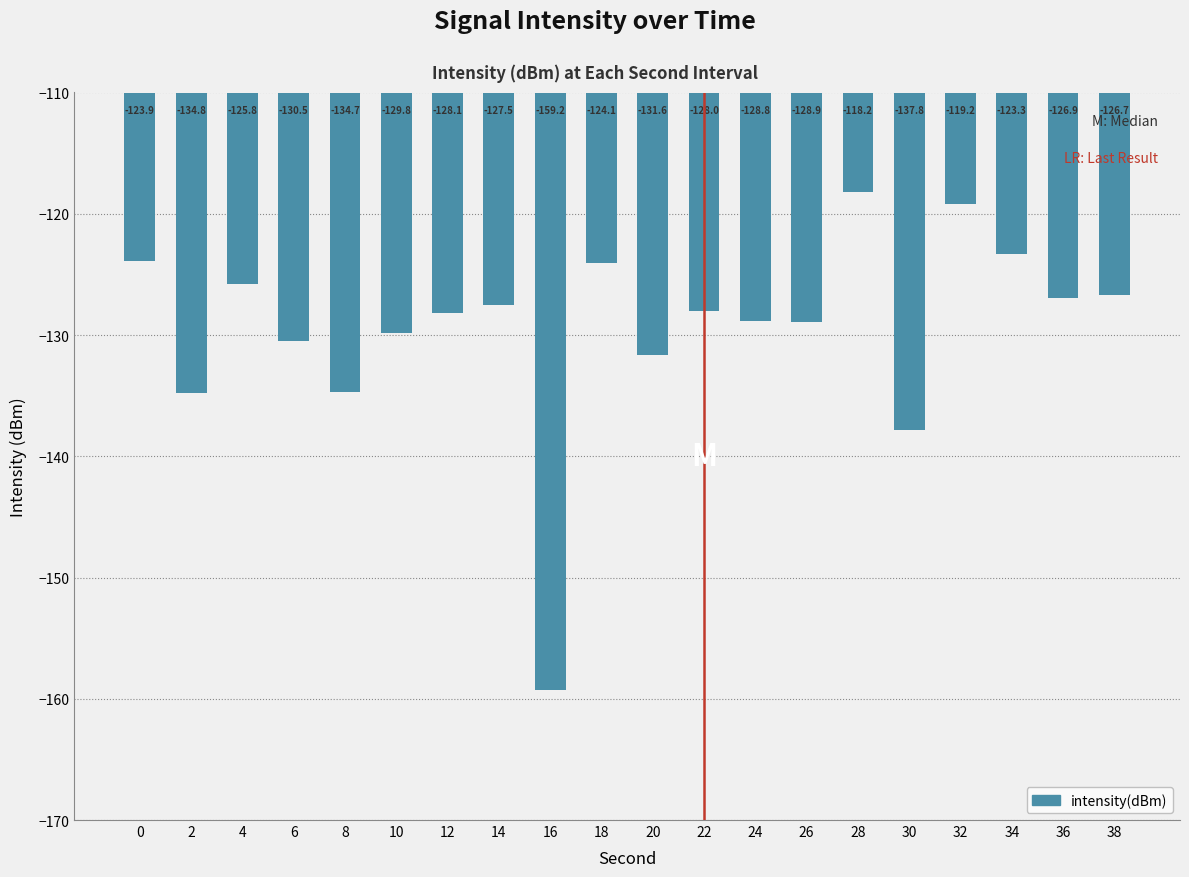

What is the greatest value displayed?

-118.2